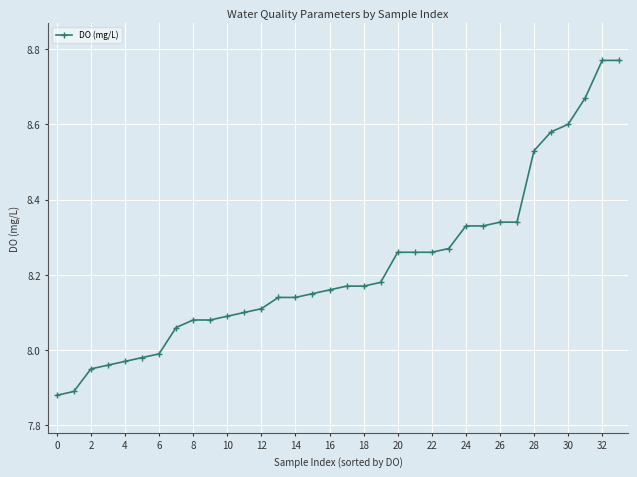

What is the sum of all values?

279.6